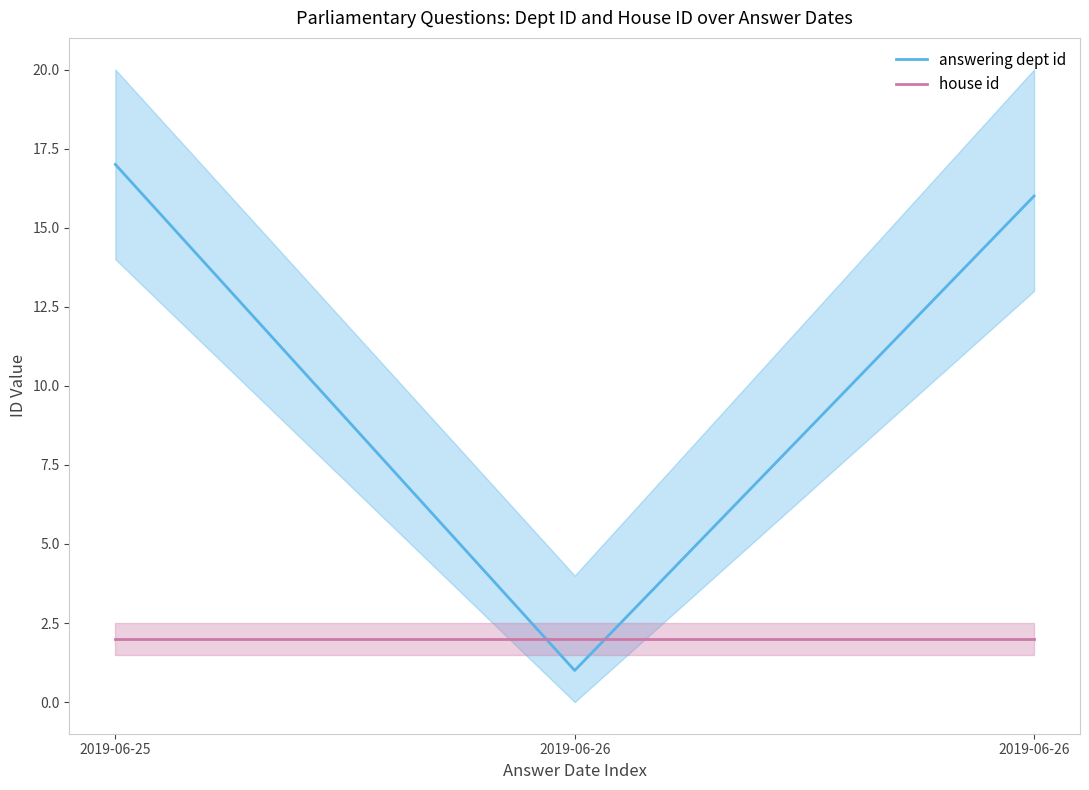

What is the total value across all series at 2019-06-26?

3